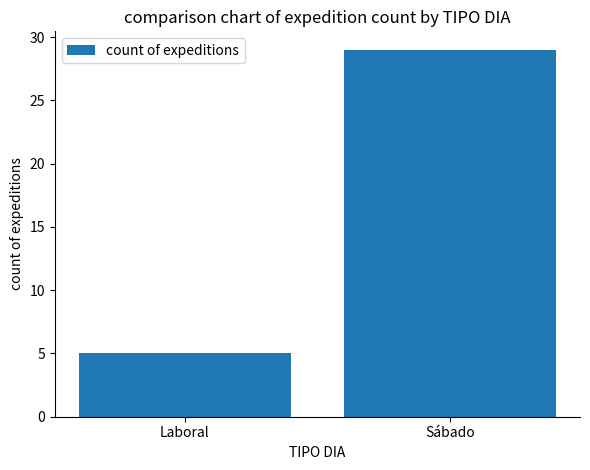

At which category does the chart reach its peak across all series?

Sábado